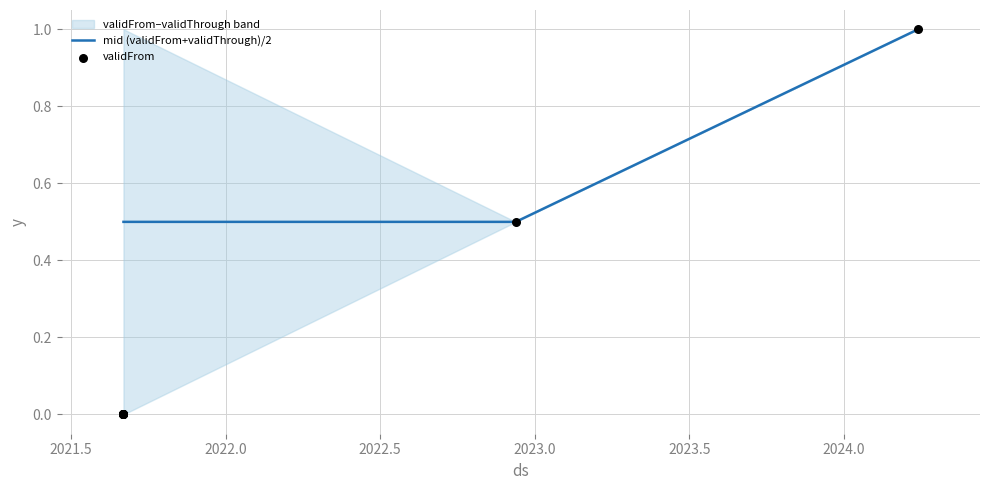

Which series reaches the maximum Y coordinate?

mid (validFrom+validThrough)/2